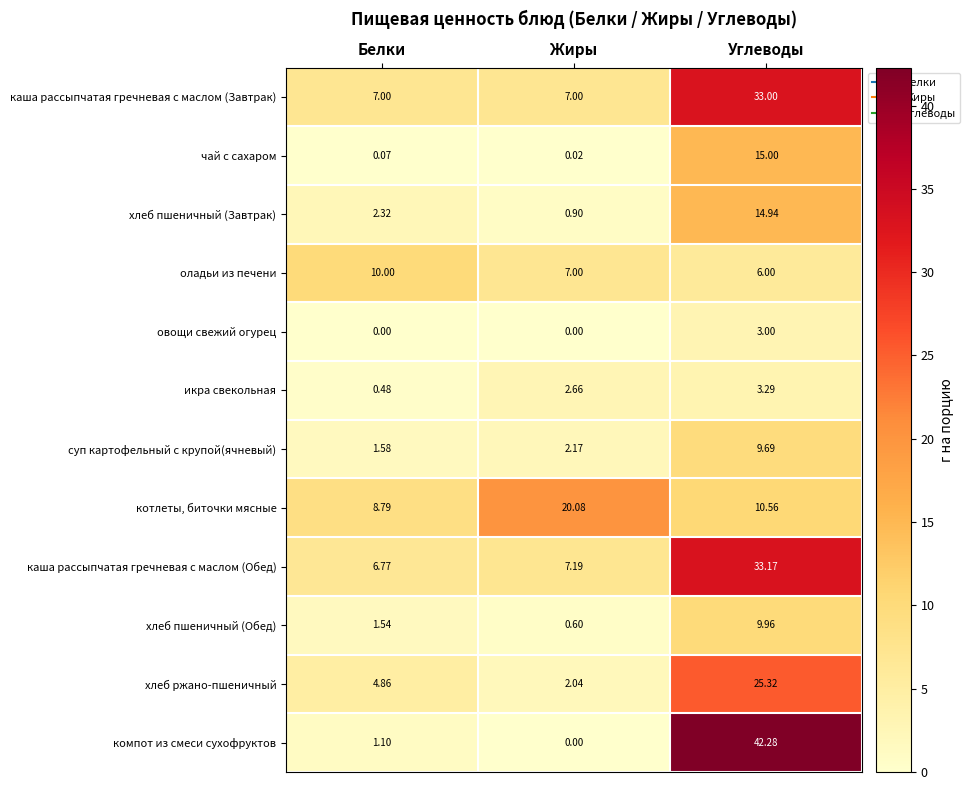

Which category has the highest value in the хлеб пшеничный (Обед) series?

Углеводы